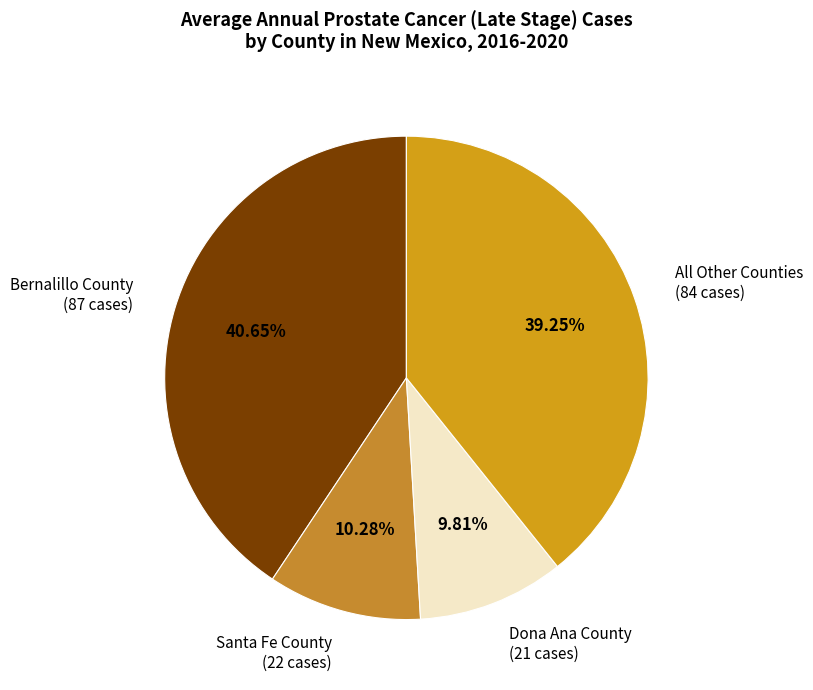

What is the ratio of the value at Santa Fe County (22 cases) to the value at Bernalillo County (87 cases)?

0.3